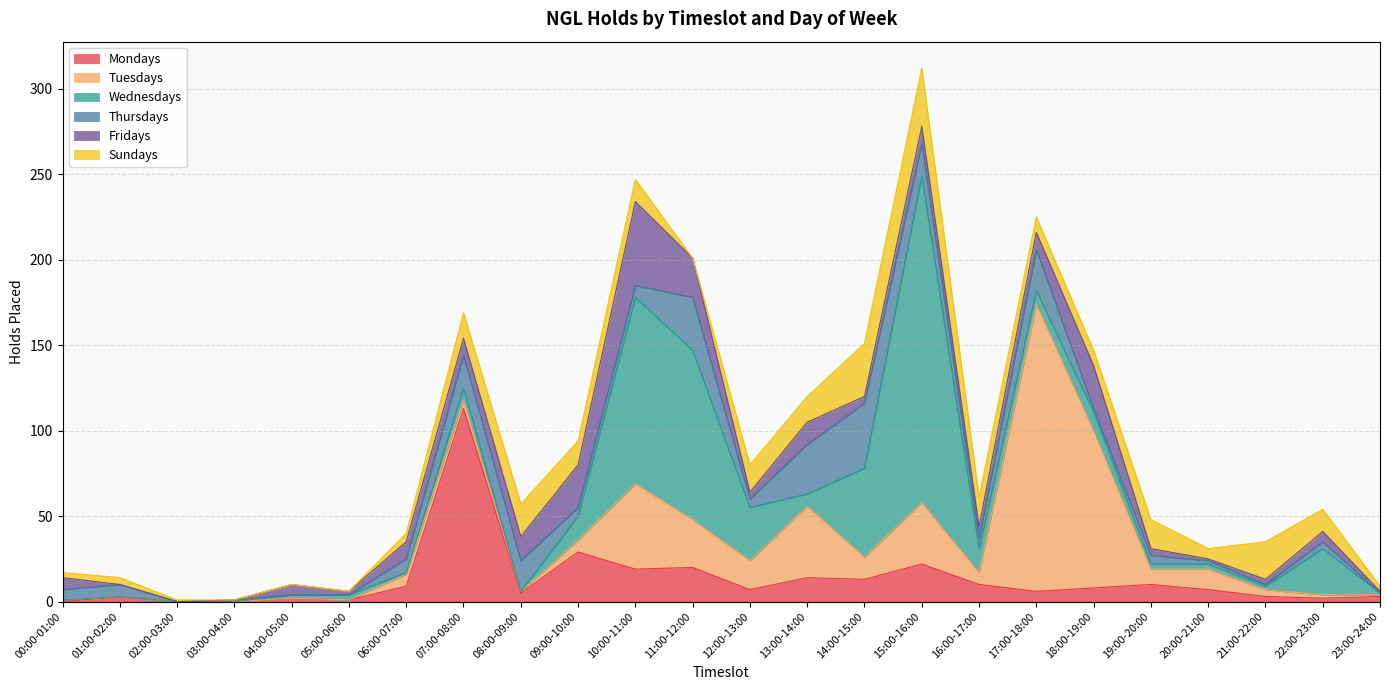

What is the greatest value displayed?

191